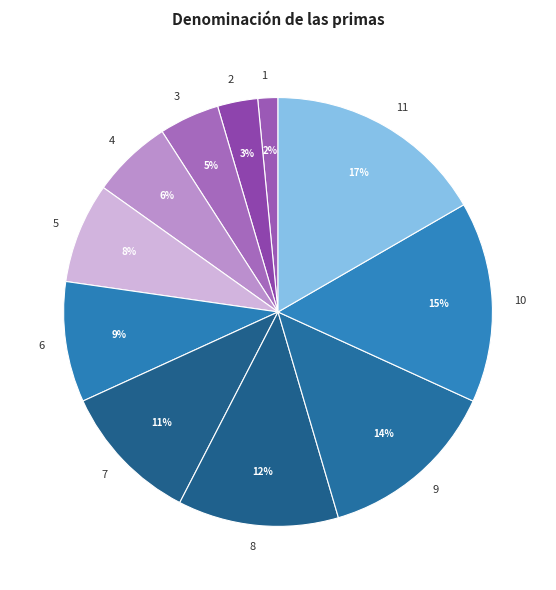

To the nearest percent, what is the average slice percentage?

9%